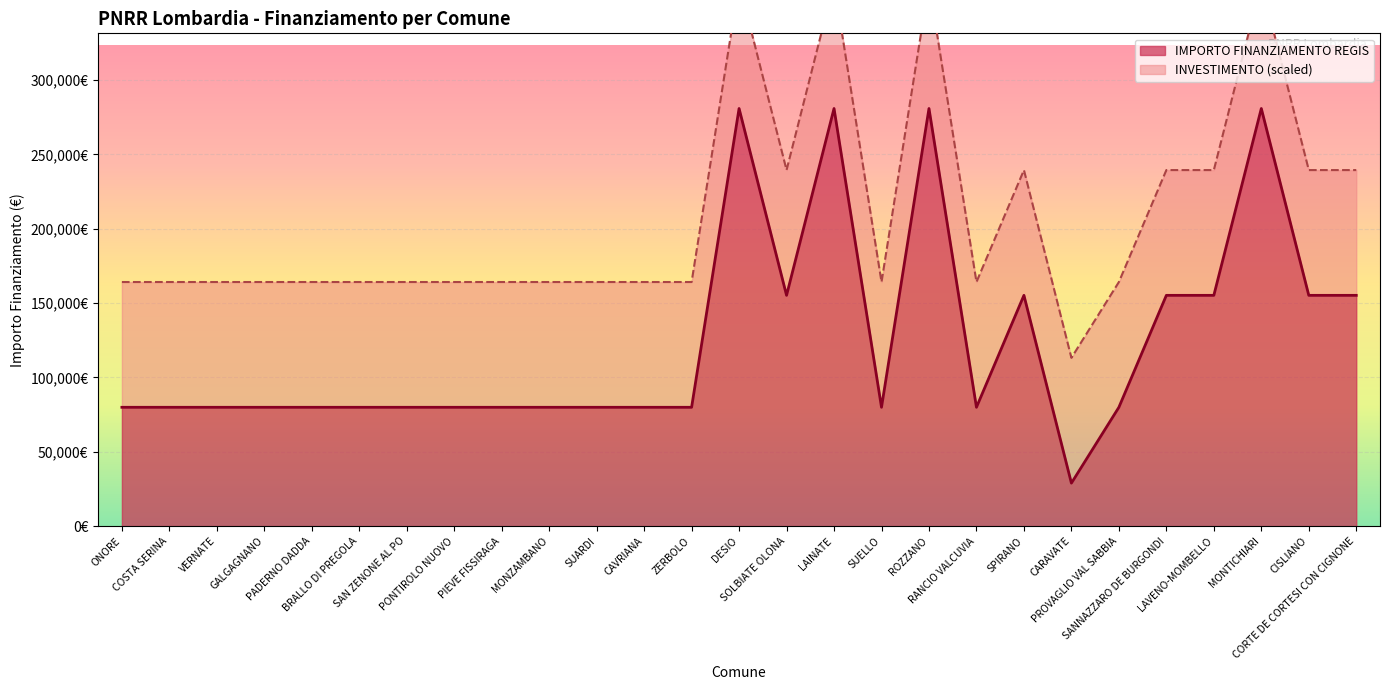

Does the chart display data point markers on the line(s)?

No